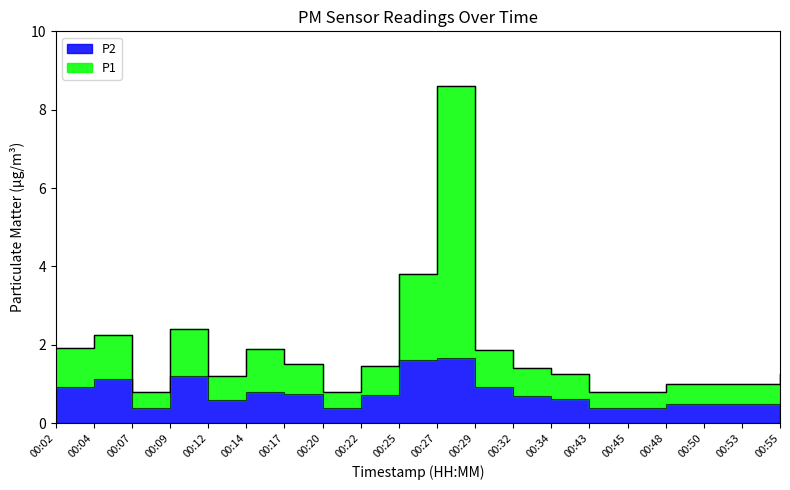

Is it true that P1 equals 0.8 at 00:20?

True